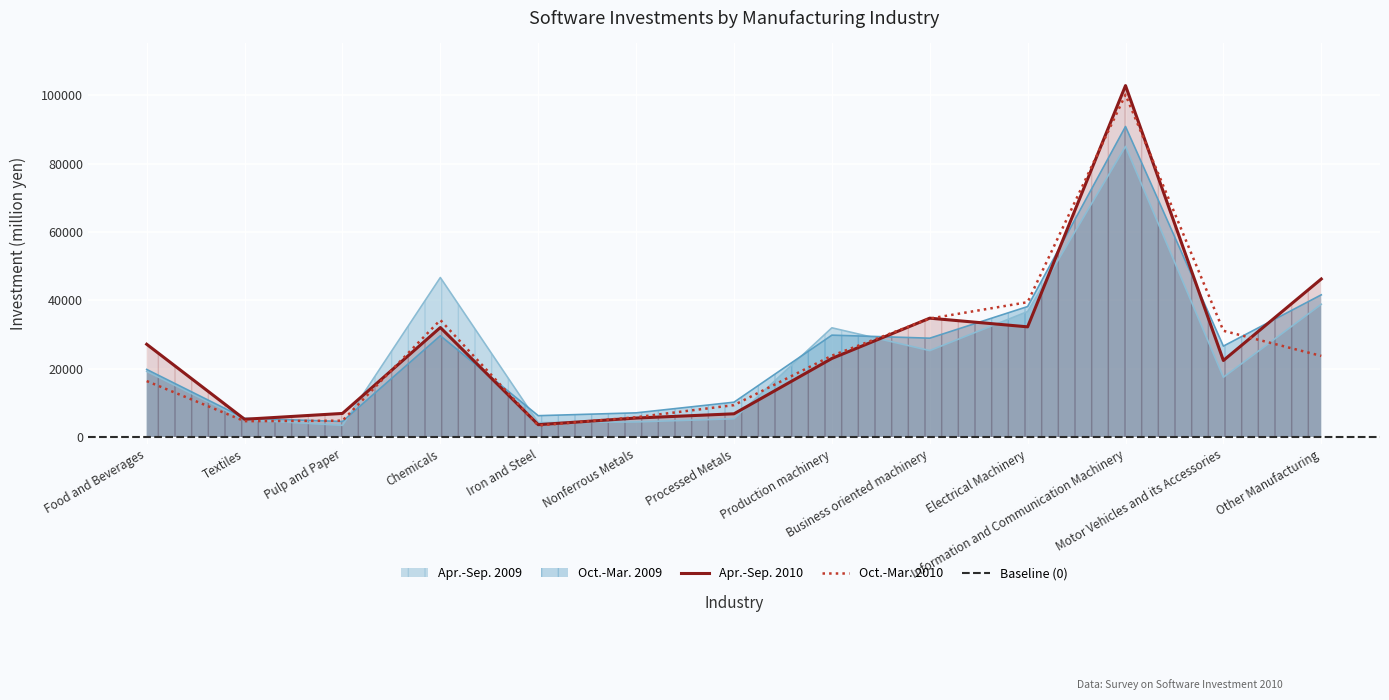

At which label does Oct.-Mar. 2009 reach its peak?

Information and Communication Machinery